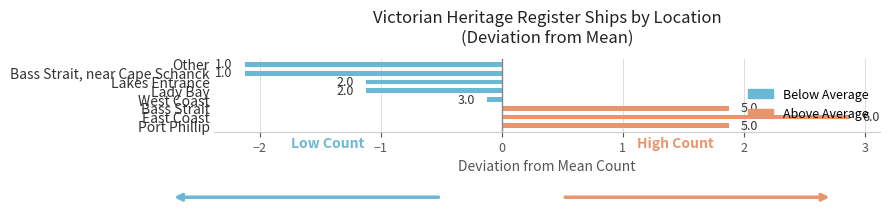

What is the difference between the maximum and minimum values?

5.0